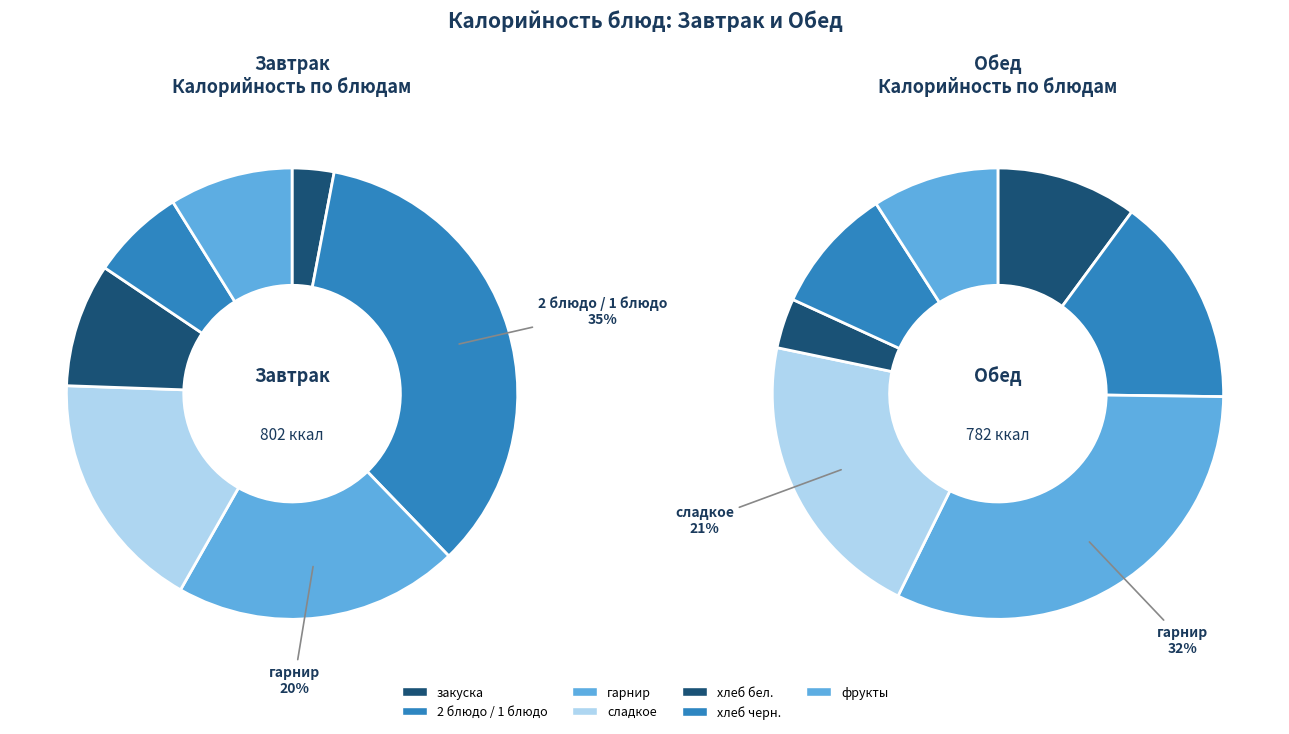

How many slices are in this pie chart?

7